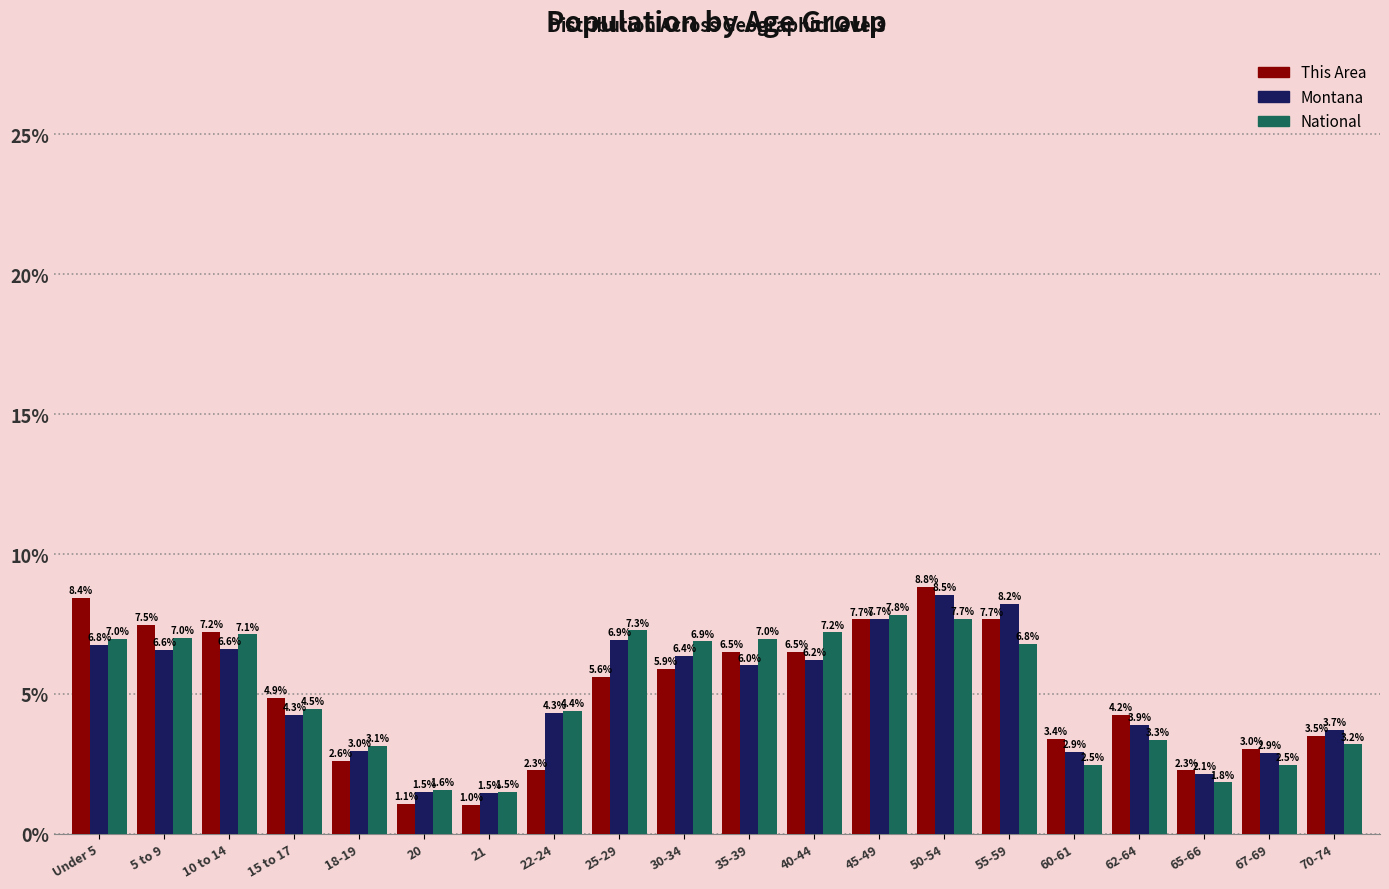

Reading left to right, list all the values displayed in this chart.

This Area: 8.4	7.5	7.2	4.9	2.6	1.1	1.0	2.3	5.6	5.9	6.5	6.5	7.7	8.8	7.7	3.4	4.2	2.3	3.0	3.5
Montana: 6.8	6.6	6.6	4.3	3.0	1.5	1.5	4.3	6.9	6.4	6.0	6.2	7.7	8.5	8.2	2.9	3.9	2.1	2.9	3.7
National: 7.0	7.0	7.1	4.5	3.1	1.6	1.5	4.4	7.3	6.9	7.0	7.2	7.8	7.7	6.8	2.5	3.3	1.8	2.5	3.2